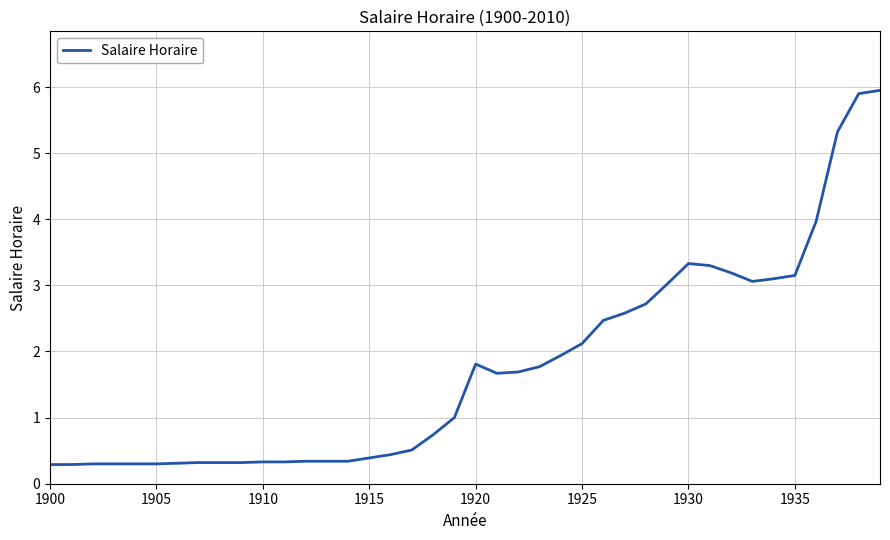

What is the smallest value displayed?

0.3